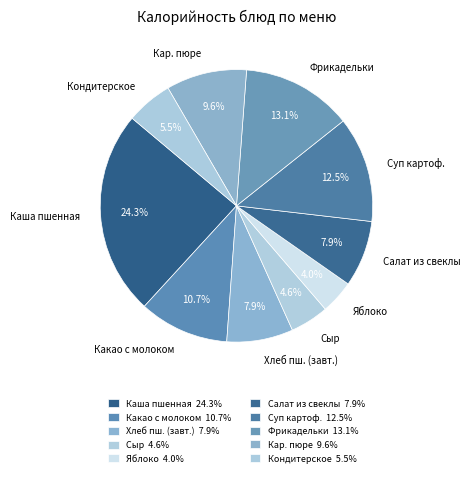

Count the number of slices in the pie.

10